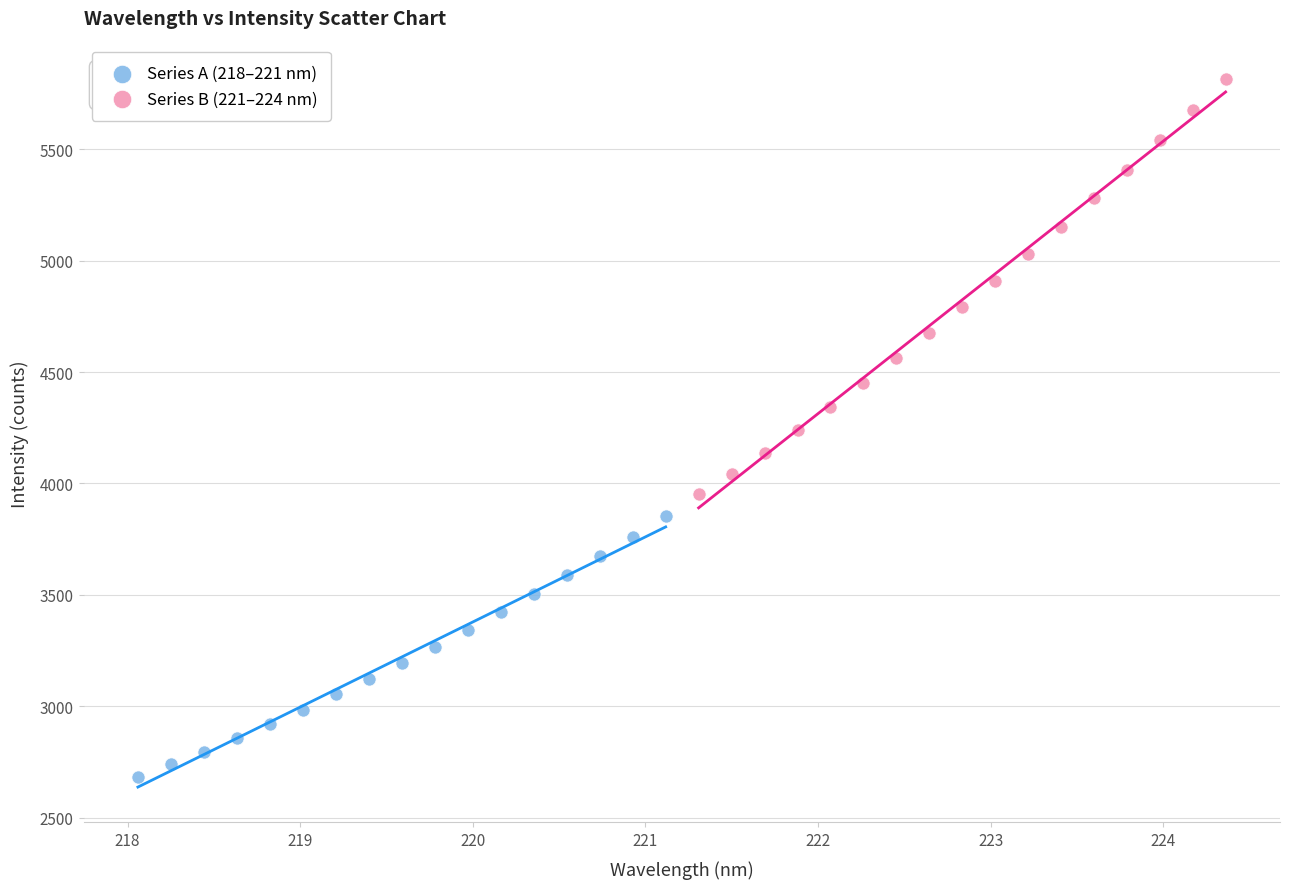

Which series reaches the minimum Y coordinate?

Series A (218–221 nm)